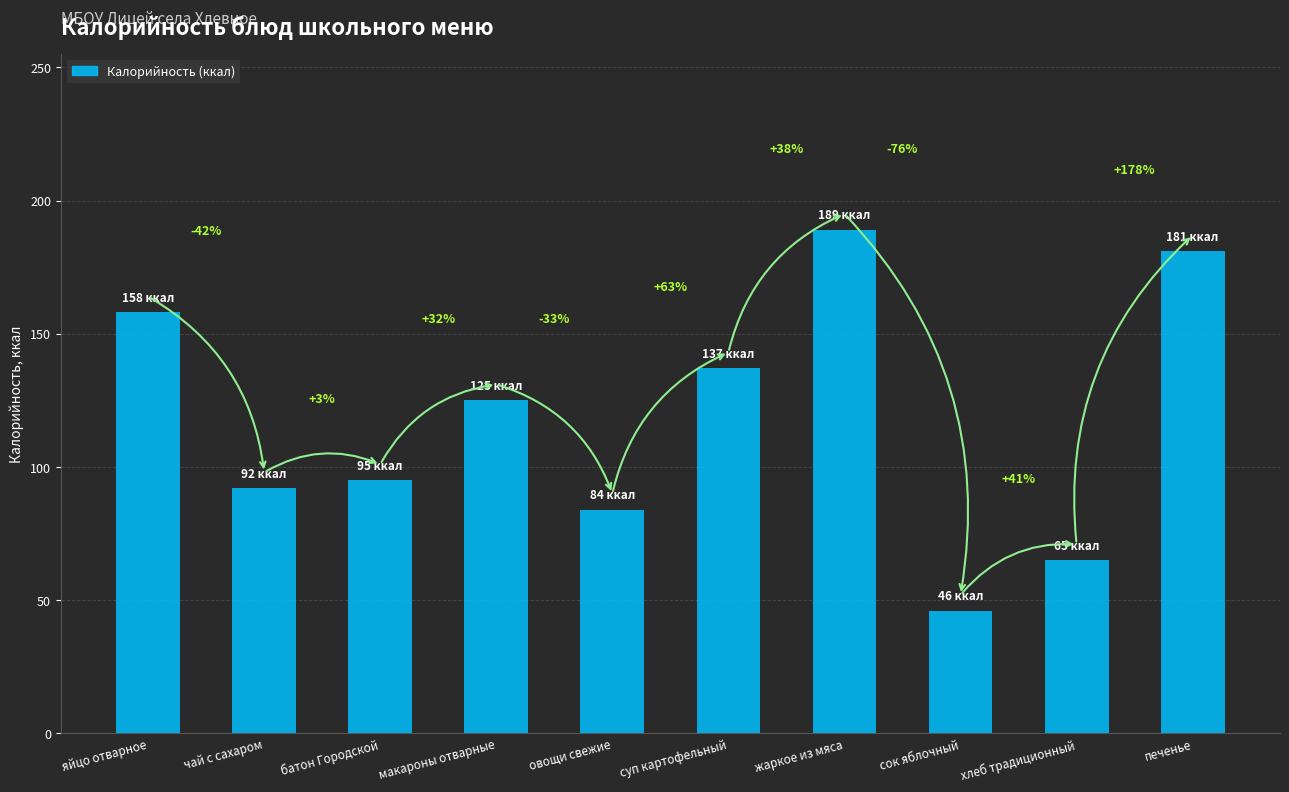

How many bars are there in total?

10